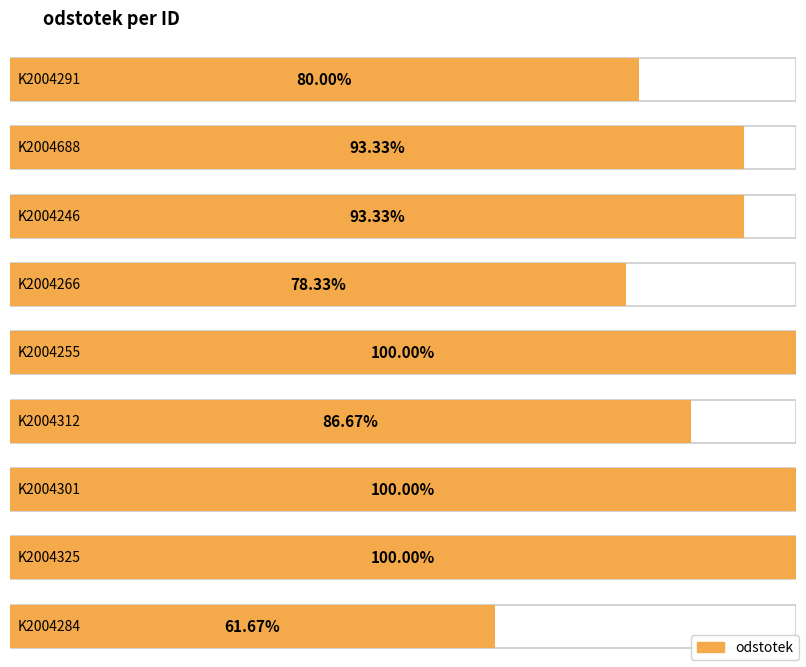

What is the value of the 7th bar from the left?

100.0